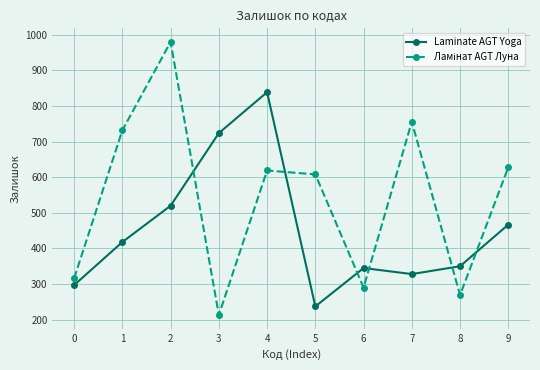

What is the minimum value for Laminate AGT Yoga?

237